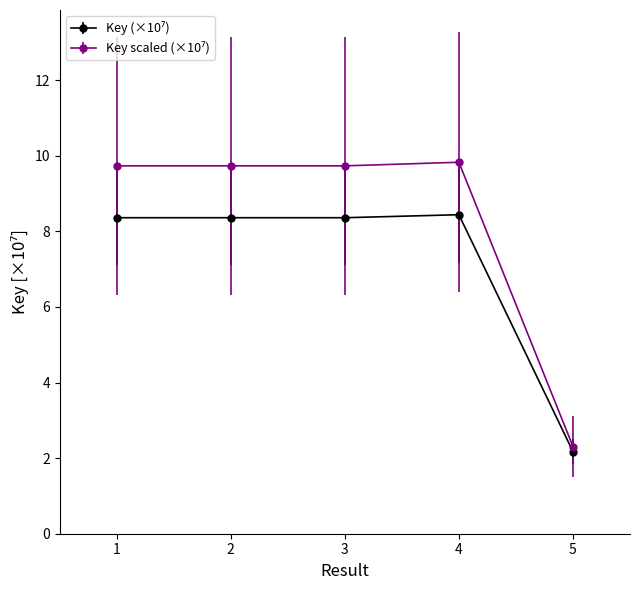

How many lines are shown in the chart?

2